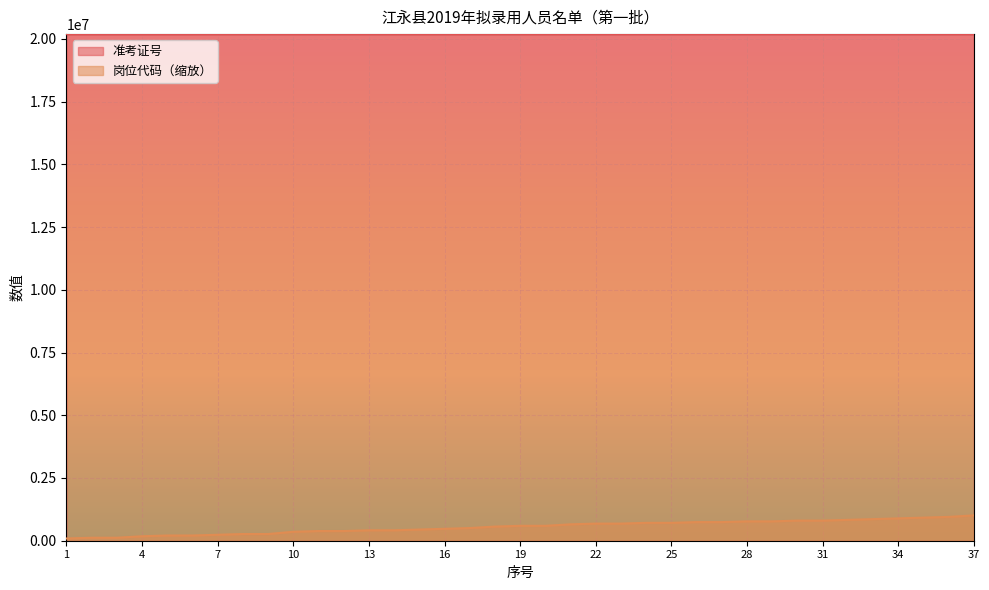

The 准考证号 series shows 7369927.5 at 30. True or false?

False